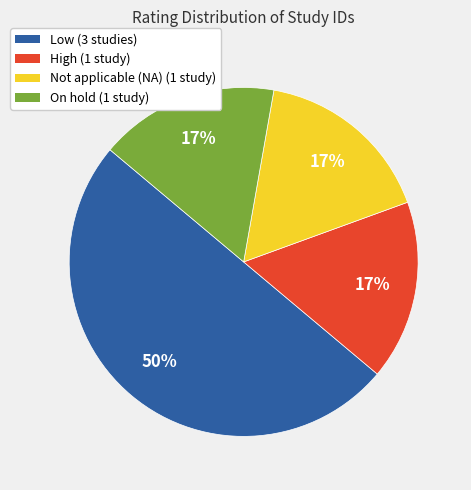

How many slices are in this pie chart?

4